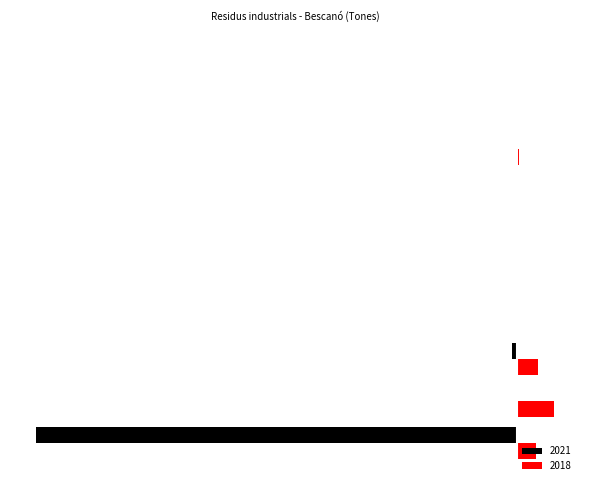

Rank the series by their average value, from lowest to highest.

2021, 2018